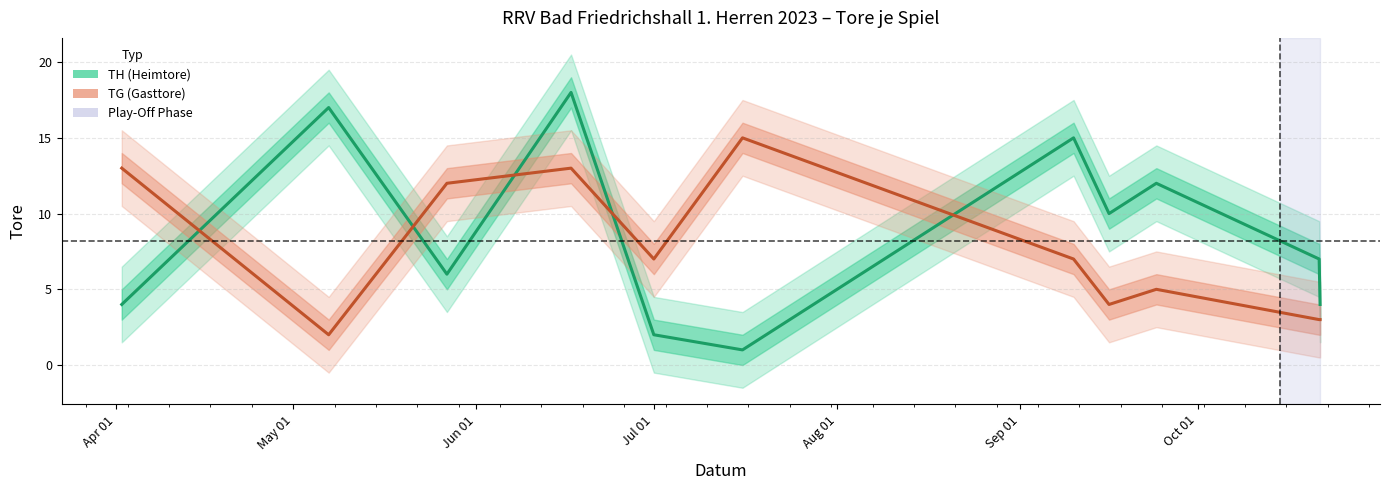

The value of TH (Heimtore) at 7 is 3. True or false?

False